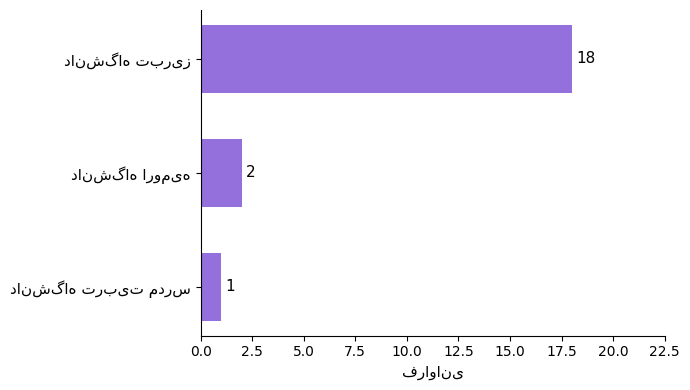

What is the value of the 3rd bar from the top?

1